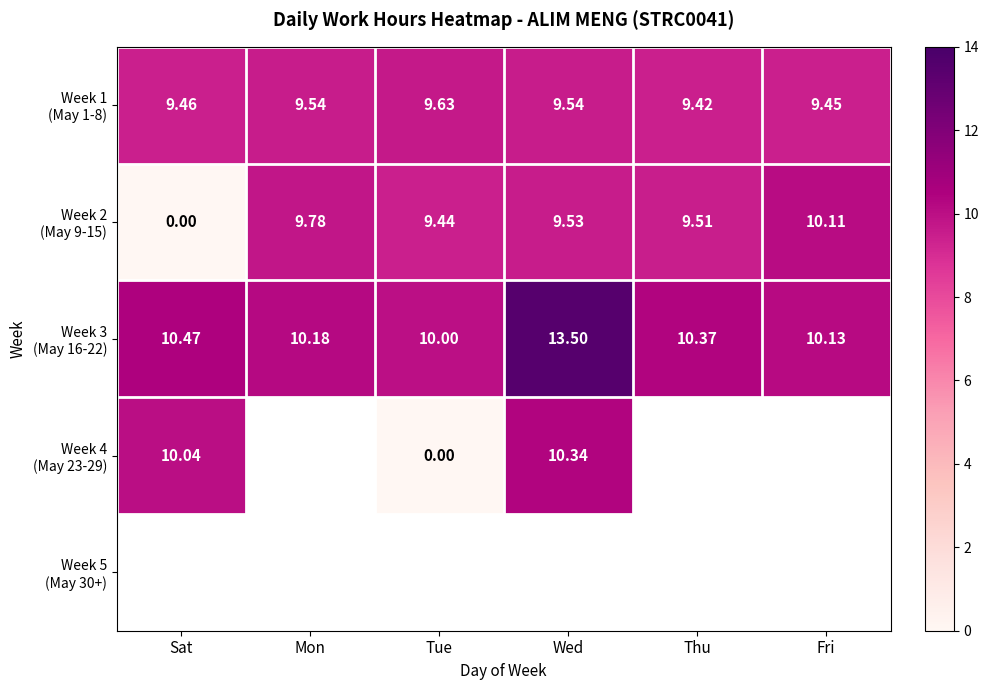

Is the value of Week 1 (May 1-8) at Fri greater than the value of Week 2 (May 9-15) at Tue?

Yes